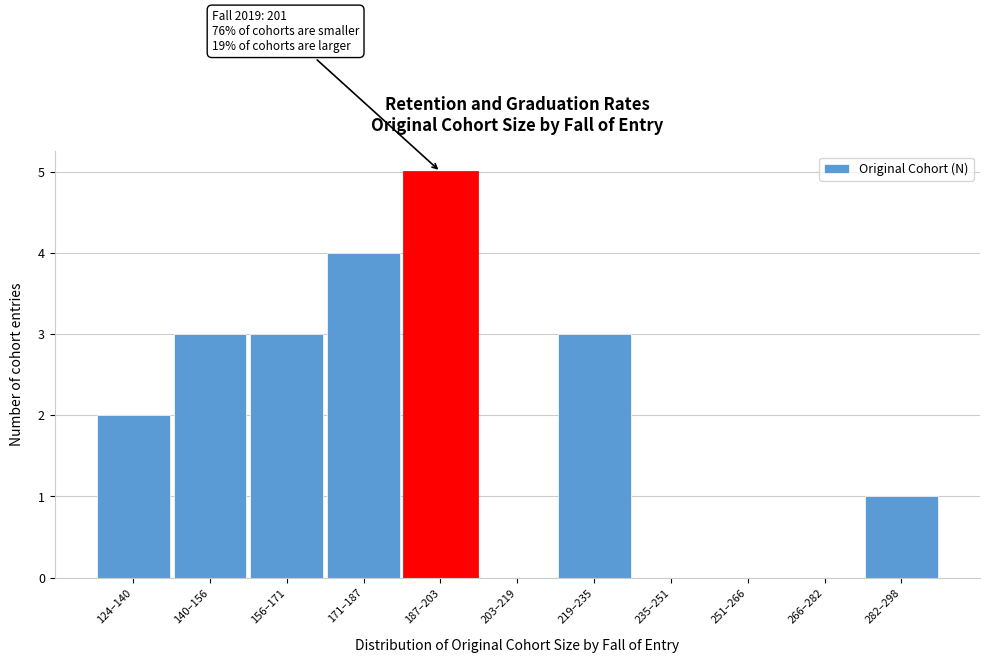

Reading right to left, what are all the values shown in this chart?

282–298=1	266–282=0	251–266=0	235–251=0	219–235=3	203–219=0	187–203=5	171–187=4	156–171=3	140–156=3	124–140=2